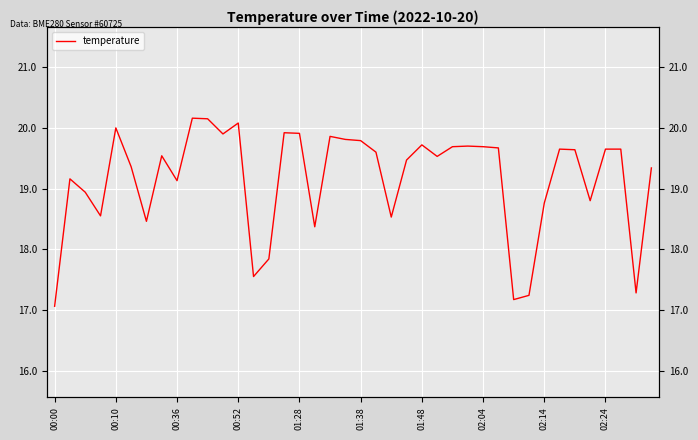

Reading right to left, transcribe all the data shown in this chart.

19.3	17.3	19.6	19.6	18.8	19.6	19.6	18.8	17.2	17.2	19.7	19.7	19.7	19.7	19.5	19.7	19.5	18.5	19.6	19.8	19.8	19.9	18.4	19.9	19.9	17.8	17.6	20.1	19.9	20.1	20.2	19.1	19.5	18.5	19.4	20.0	18.6	18.9	19.2	17.1